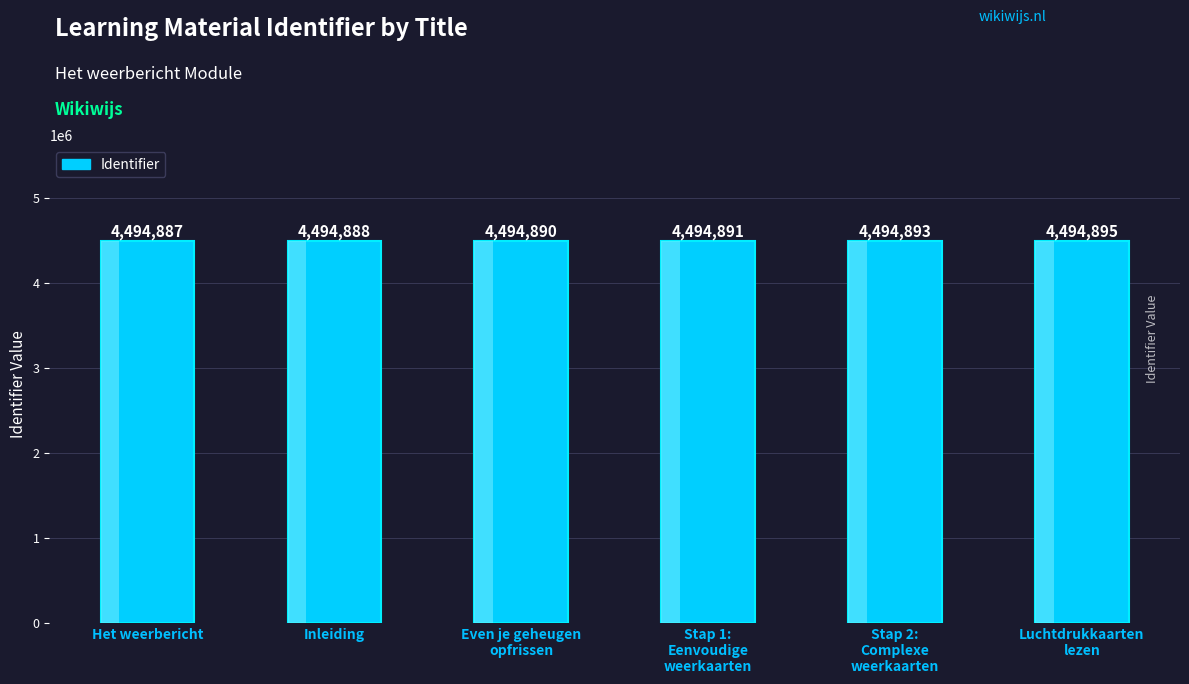

Does the chart contain any negative values?

No